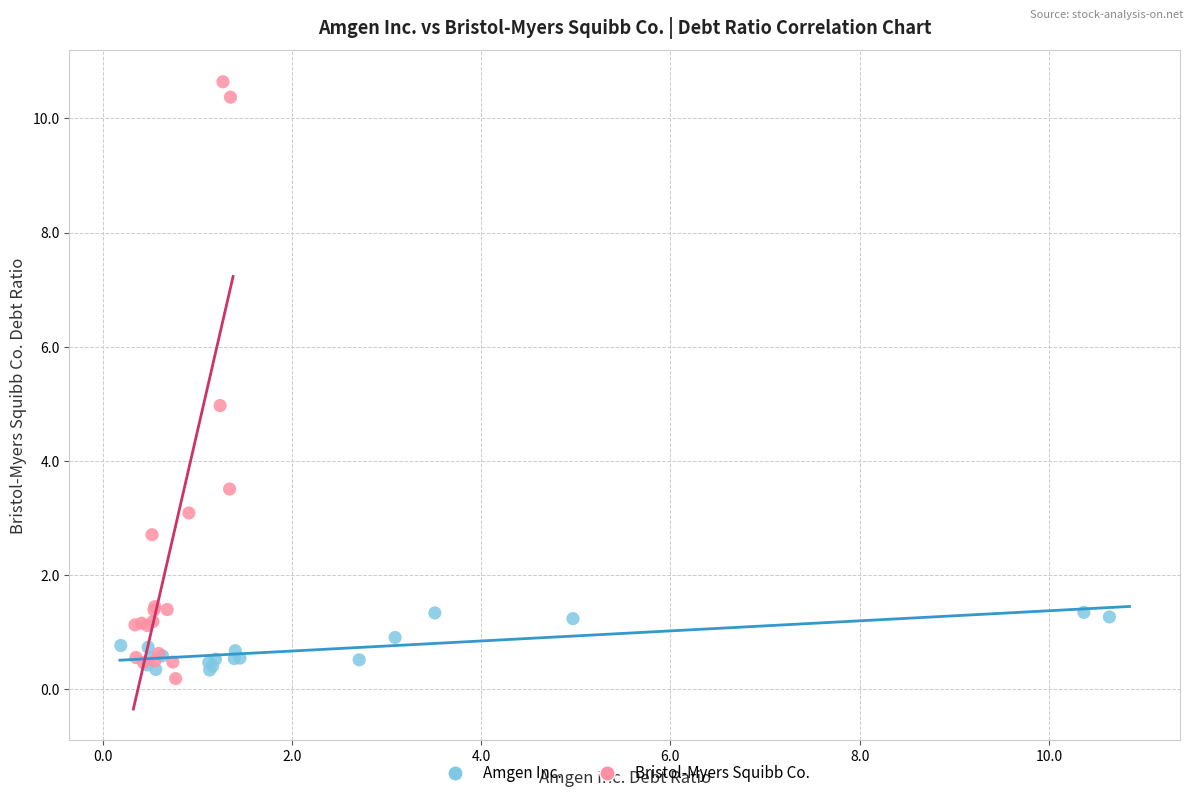

Which series has the largest Y range (max minus min)?

Bristol-Myers Squibb Co.